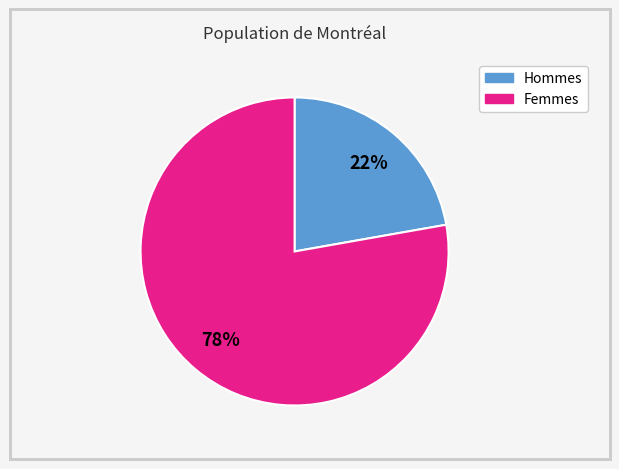

To the nearest percent, what is the difference between the largest and smallest slice percentages?

56%